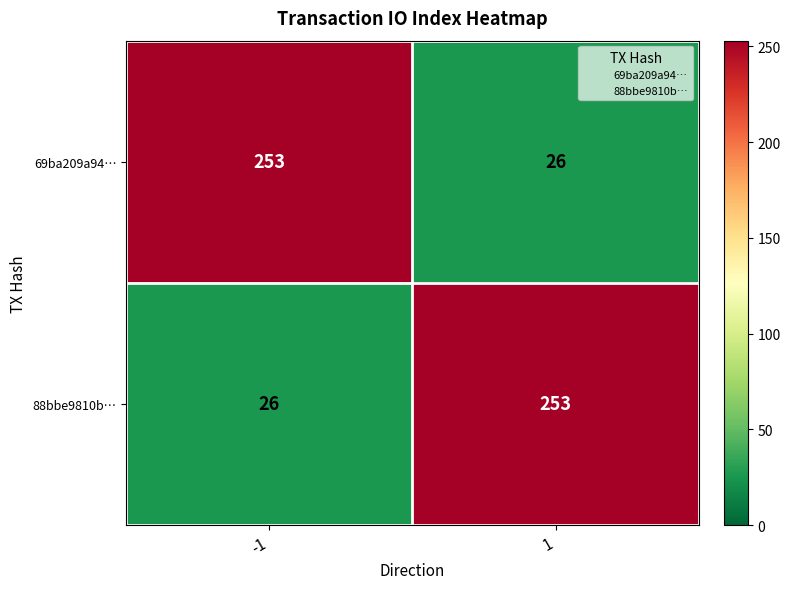

What is the total value across all series at -1?

279